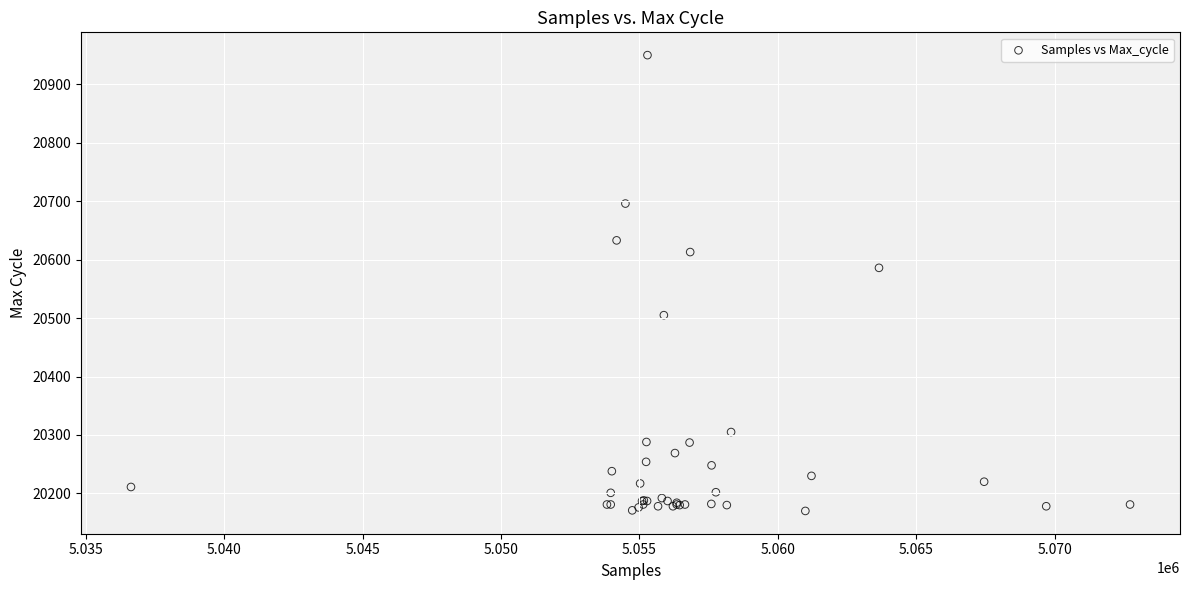

What Y value in the scatter plot is closest to 20560?

20586